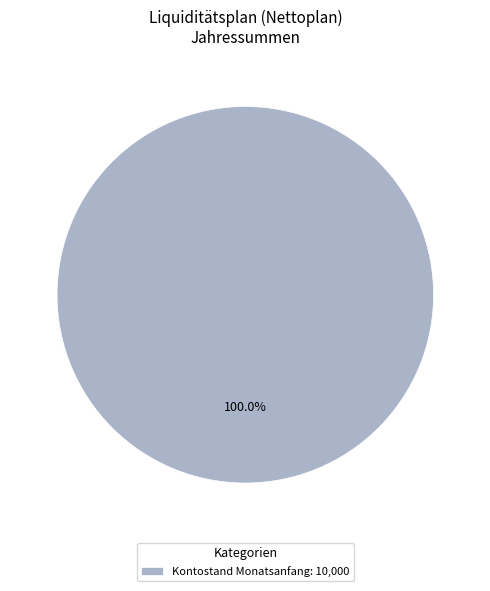

Rank the categories by value from lowest to highest.

Kontostand Monatsanfang: 10,000